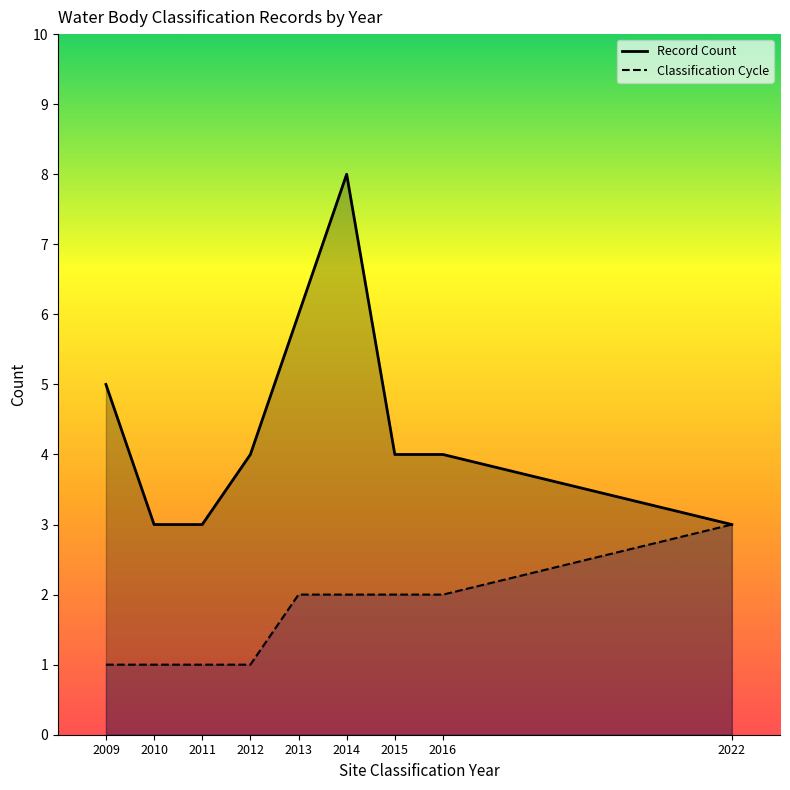

True or false: Record Count and Classification Cycle intersect in this chart.

False